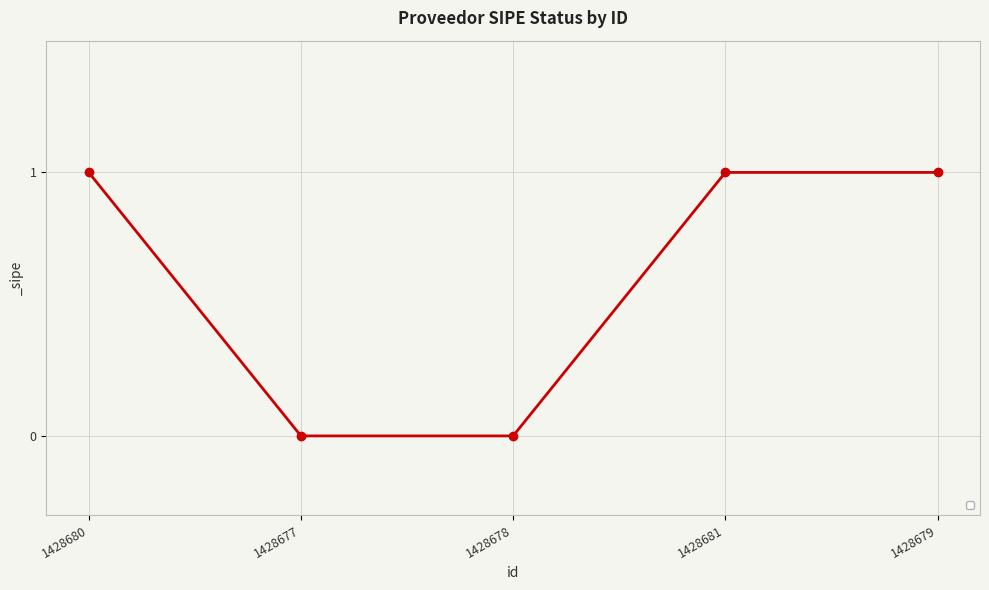

How many categories are shown in the chart?

5